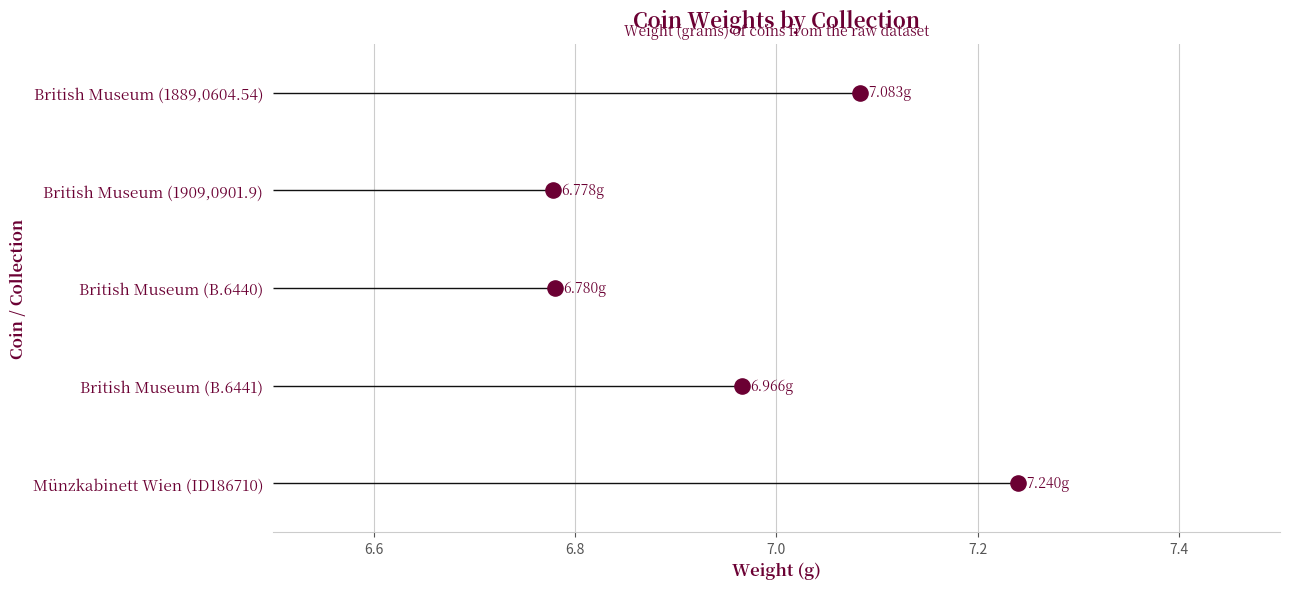

Which has a higher value, 6.6 or 7.2?

7.2